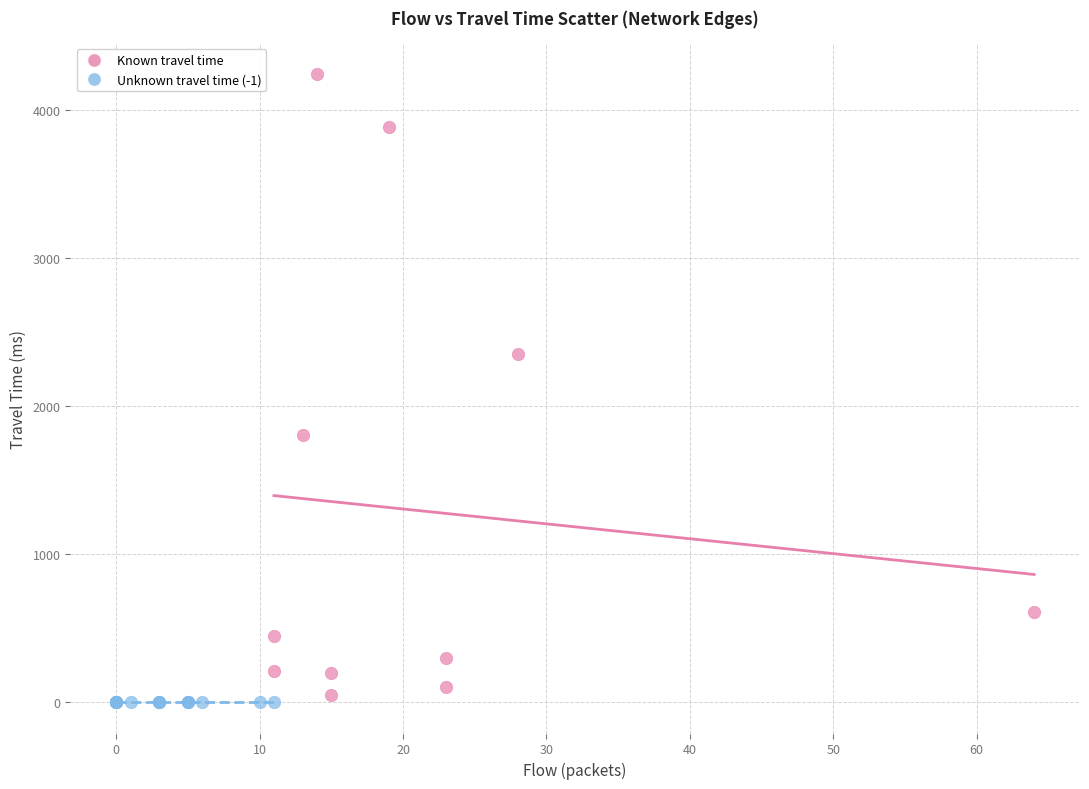

Which series contains the highest Y value?

Known travel time